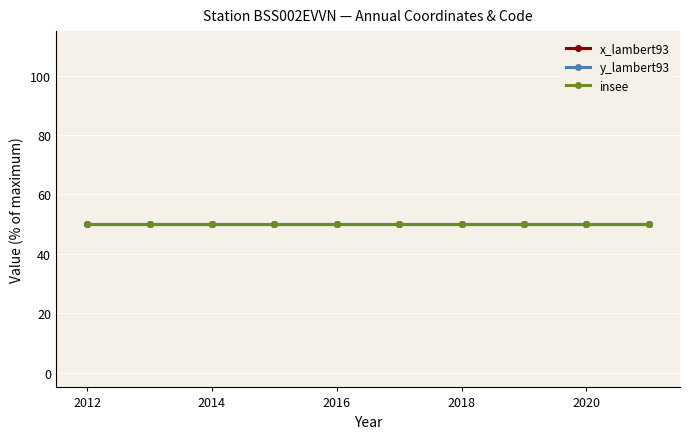

What is the sum of all insee values?

300340